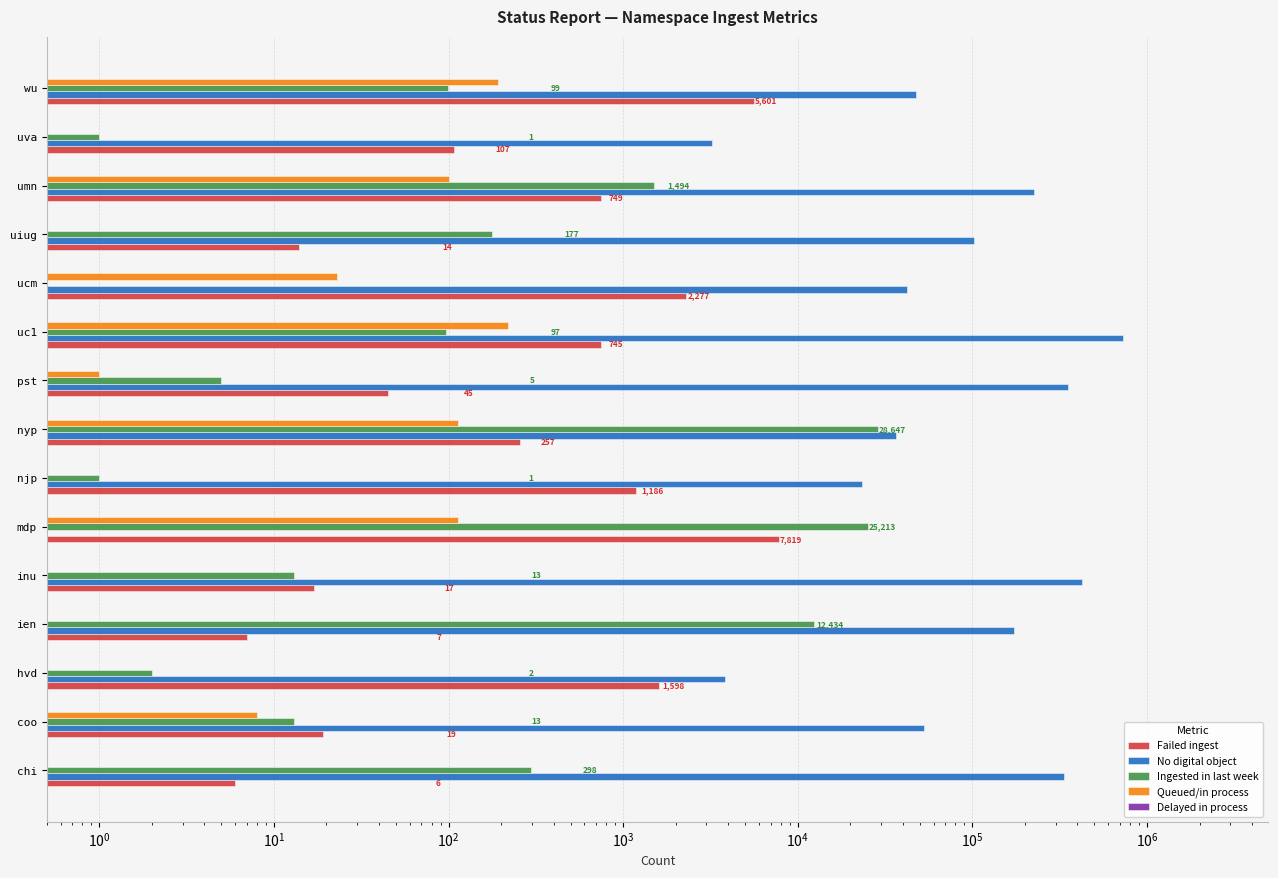

List the series in order of their peak value, highest first.

No digital object, Ingested in last week, Failed ingest, Queued/in process, Delayed in process